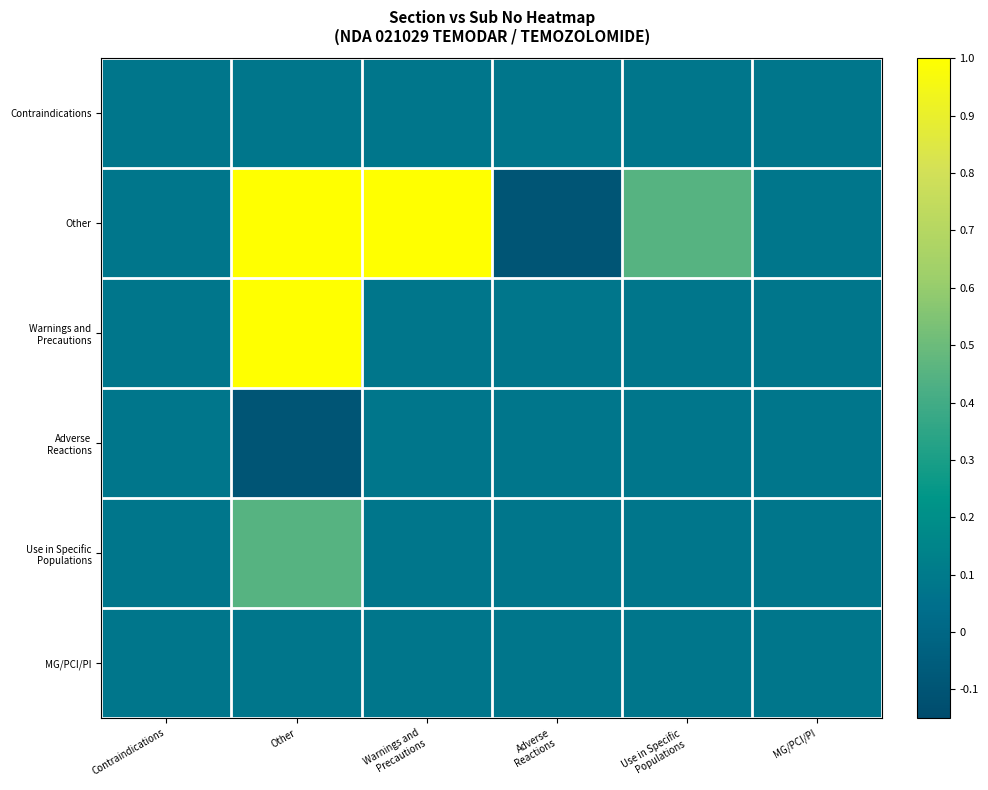

What is the difference between the highest and lowest values at Use in Specific
Populations?

0.4